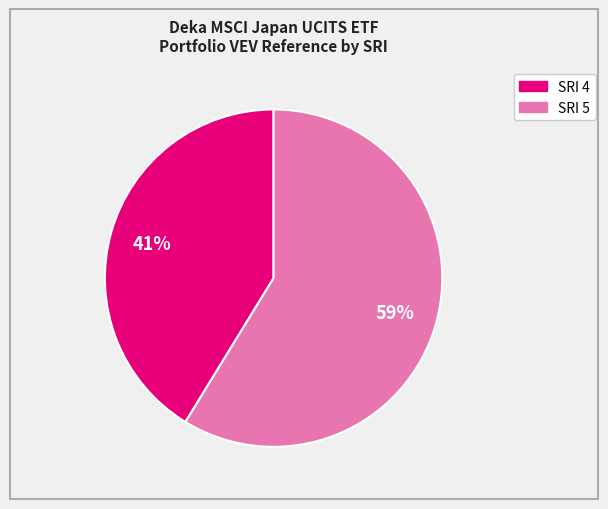

To the nearest percent, what is the difference between the largest and smallest slice percentages?

18%